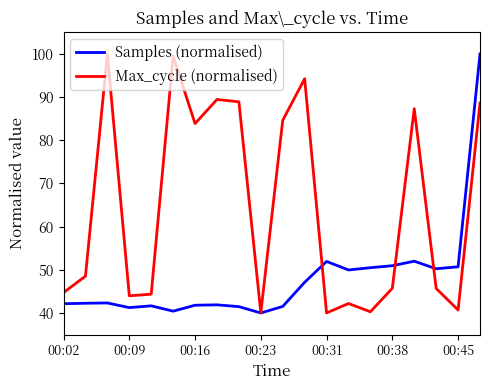

Which series has the largest total across all categories?

Max_cycle (normalised)